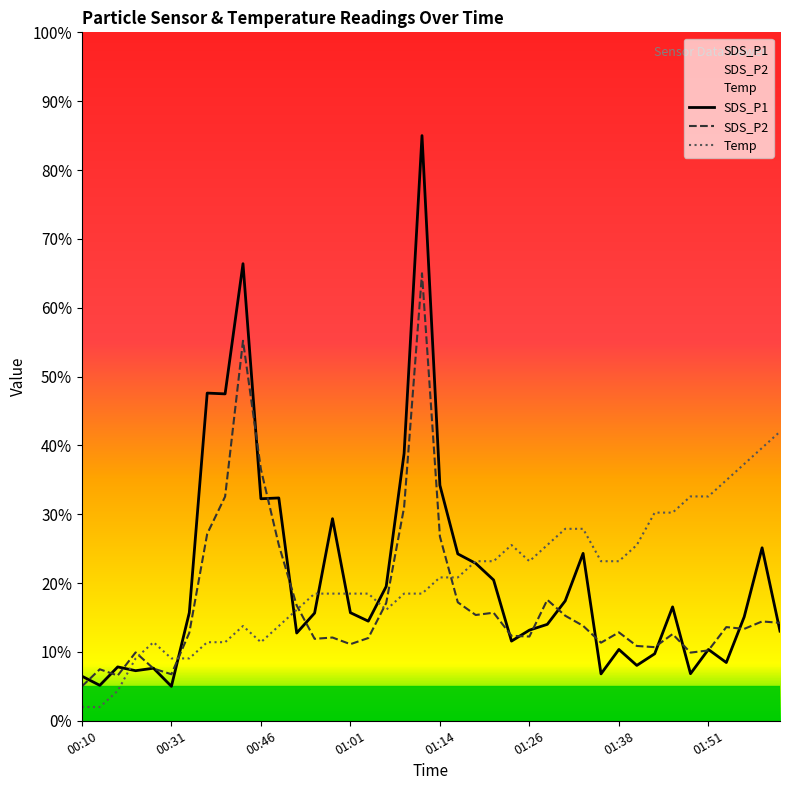

Where is SDS_P1 nearest to the value 45?

00:38